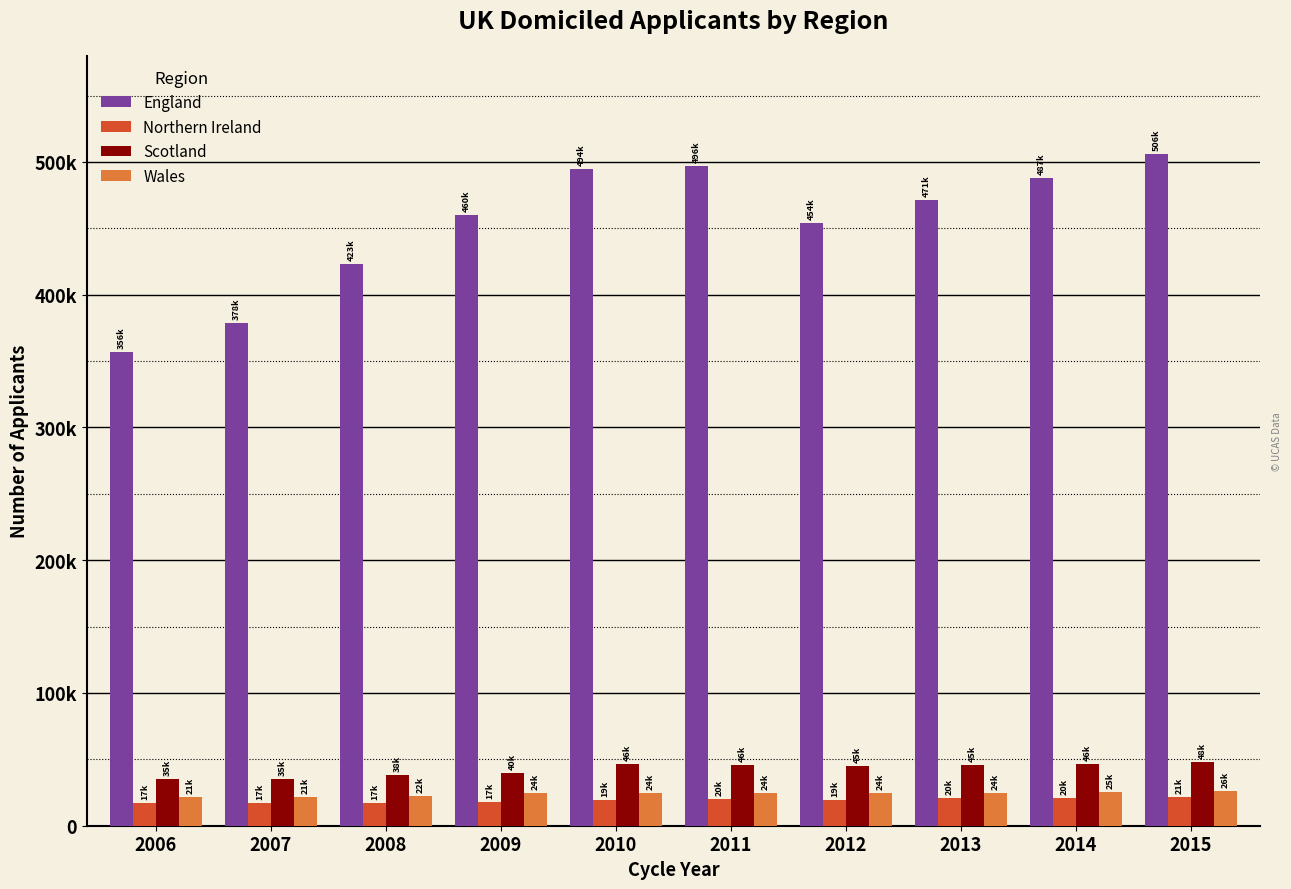

What is the smallest value displayed?

17115